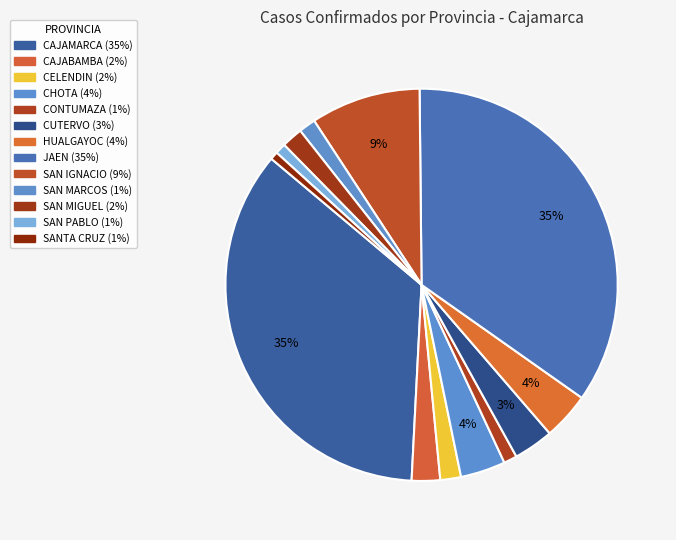

Is it true that CONTUMAZA is 1% of the pie?

True